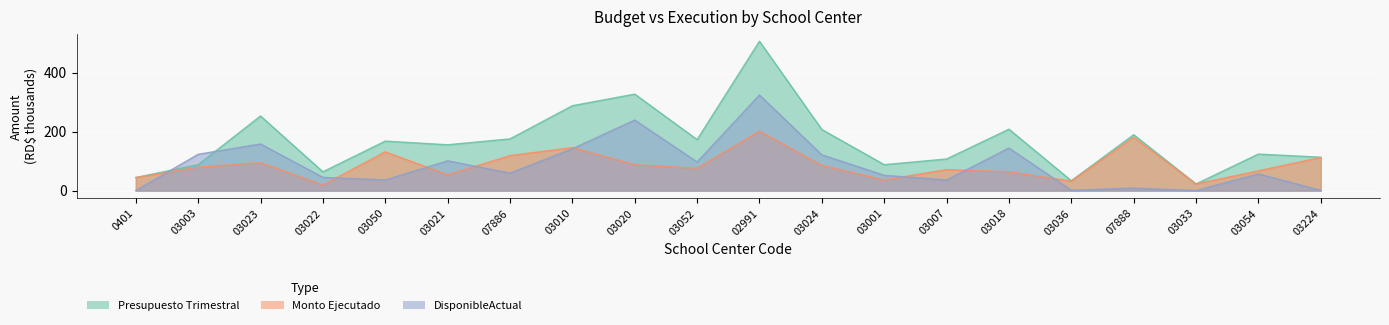

Which series has the largest total across all categories?

Presupuesto Trimestral